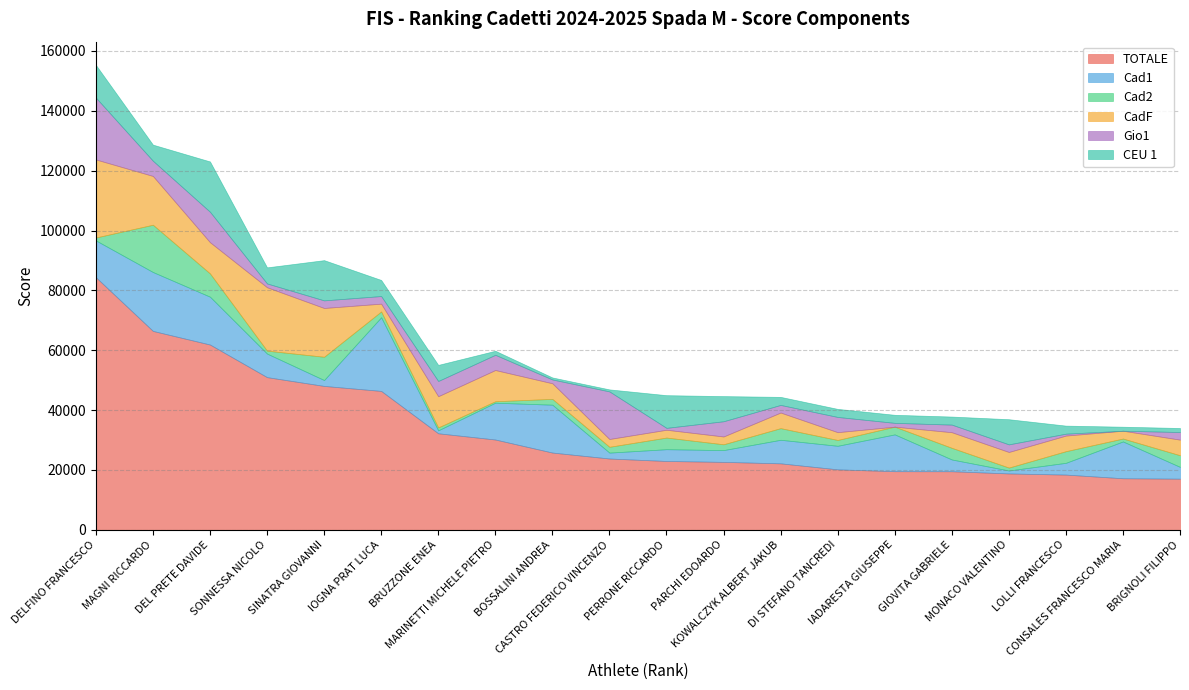

At which category does Cad1 reach its first local valley?

SINATRA GIOVANNI